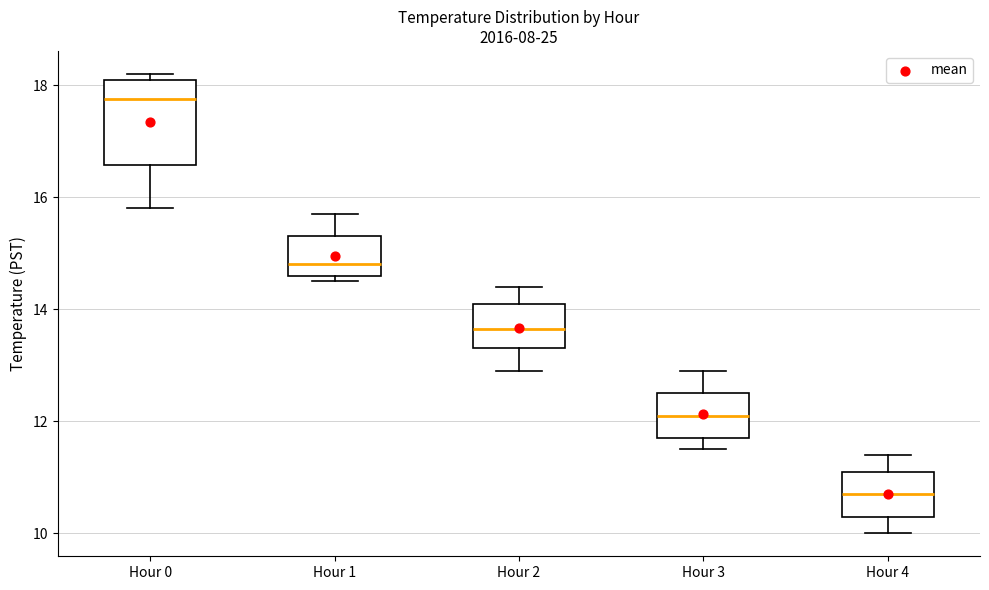

Which box has the highest median line?

Hour 0